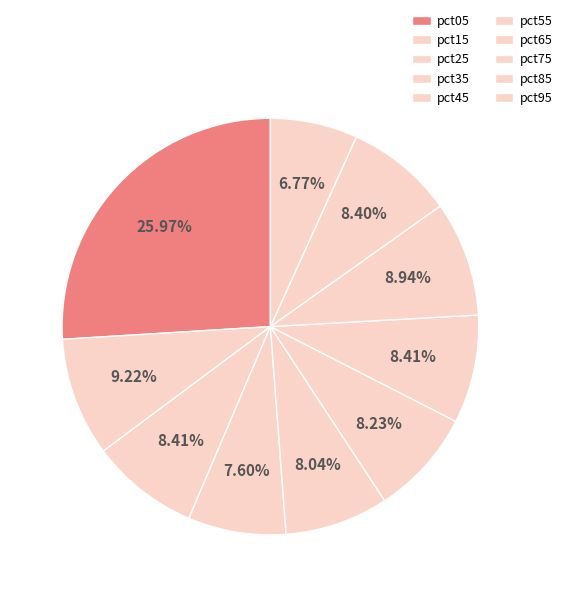

How many slices are in this pie chart?

10